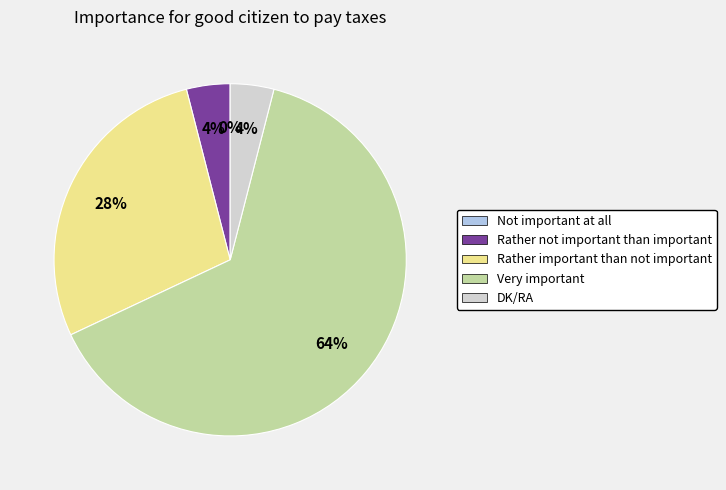

To the nearest percent, what is the average slice percentage?

20%